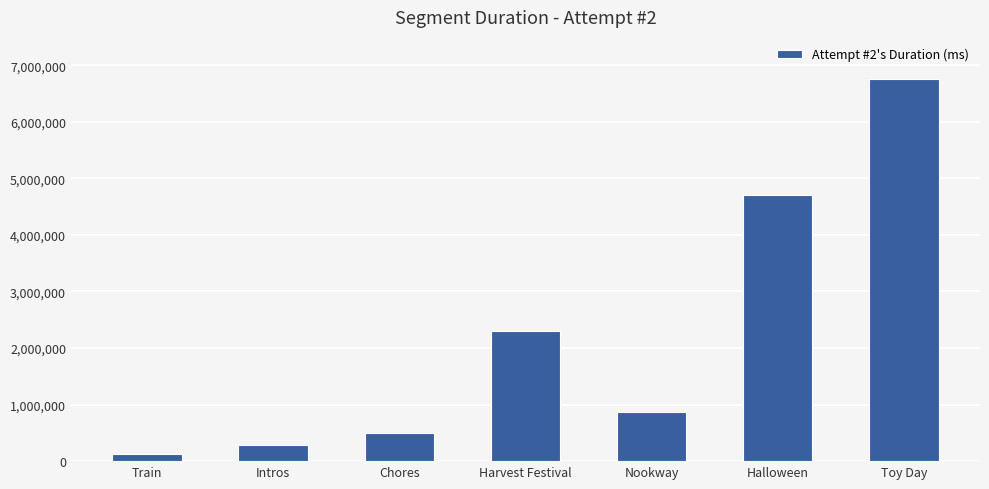

True or false: the data shows 8083567 at Halloween.

False